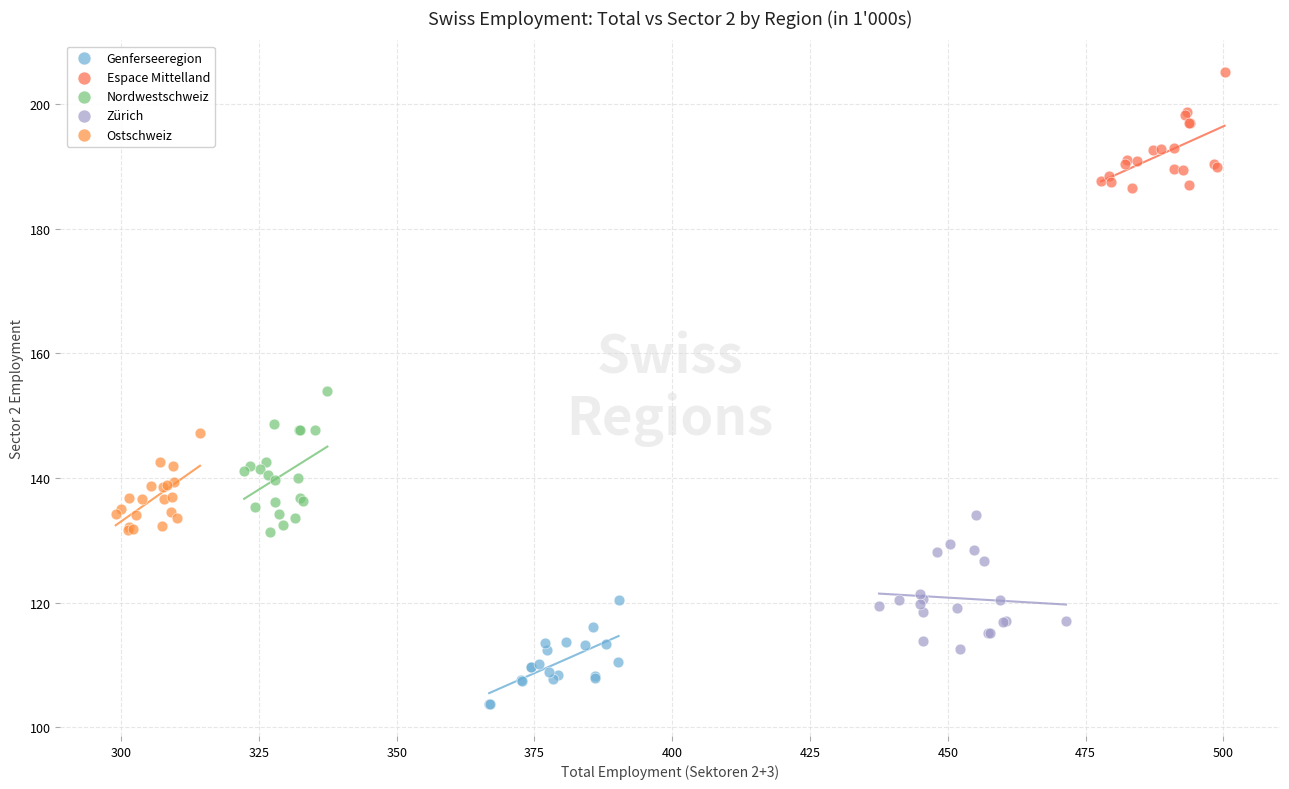

Which series reaches the maximum Y coordinate?

Espace Mittelland